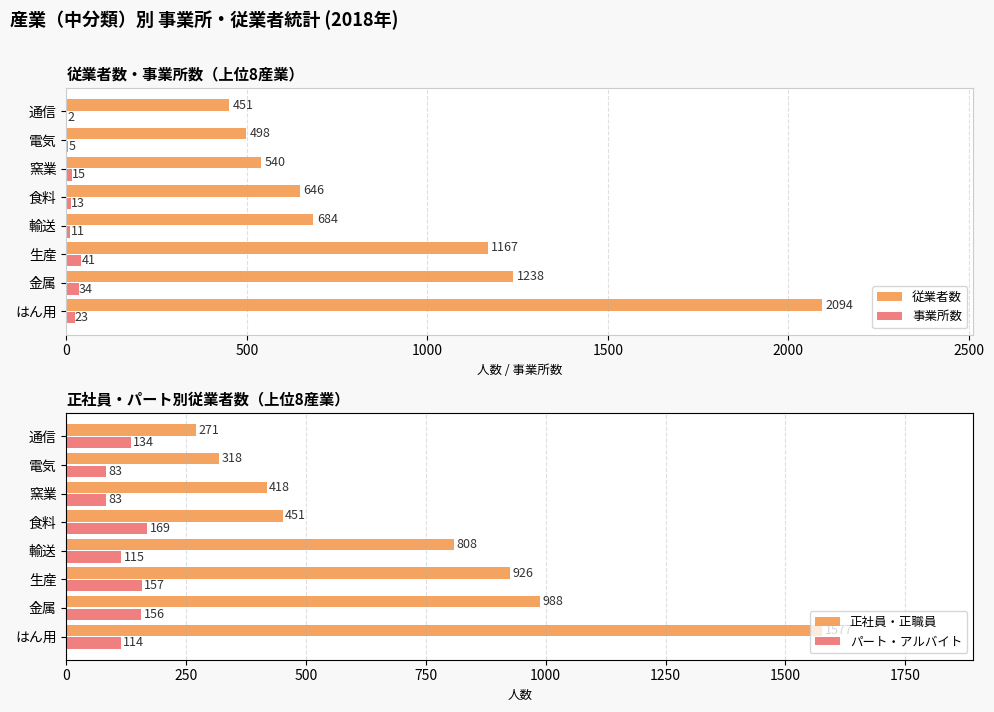

How many series are shown in this chart?

4